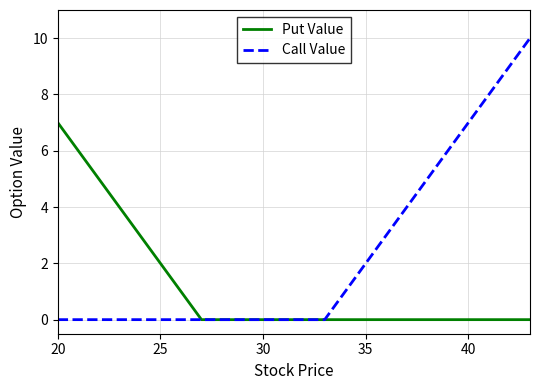

List the series in order of their peak value, highest first.

Call Value, Put Value